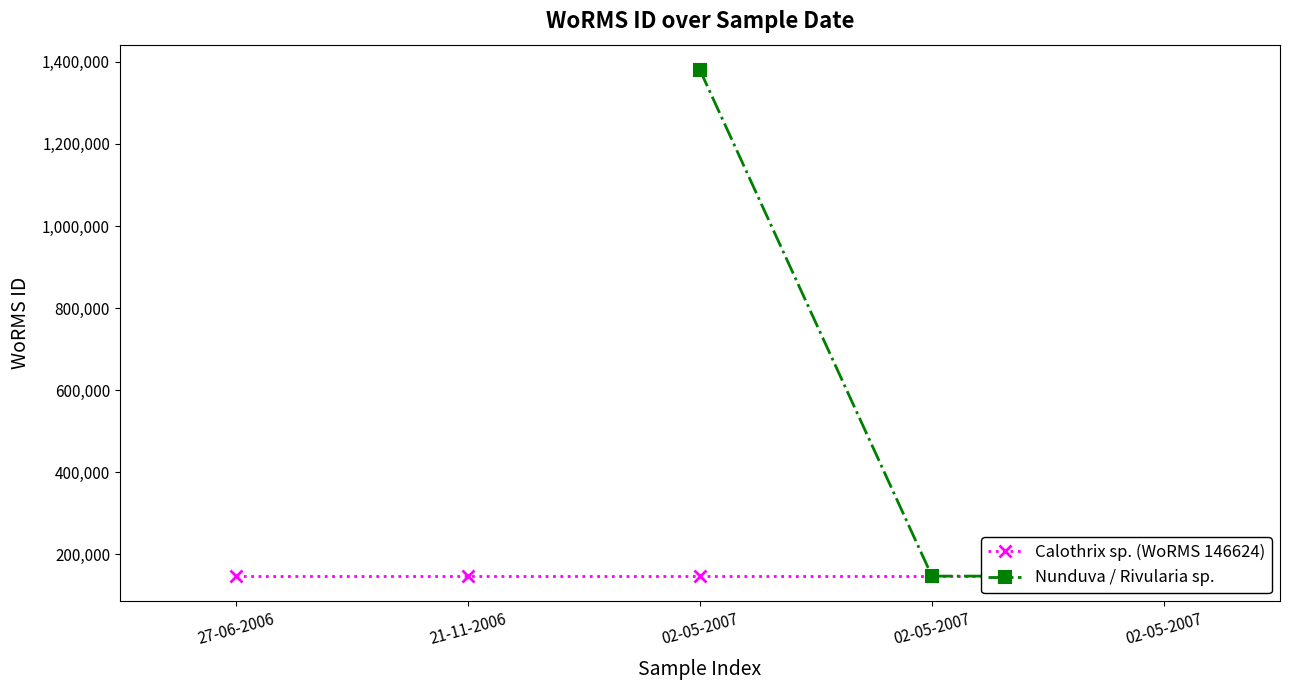

List the labels in order of value, smallest first.

02-05-2007, 02-05-2007, 27-06-2006, 21-11-2006, 02-05-2007